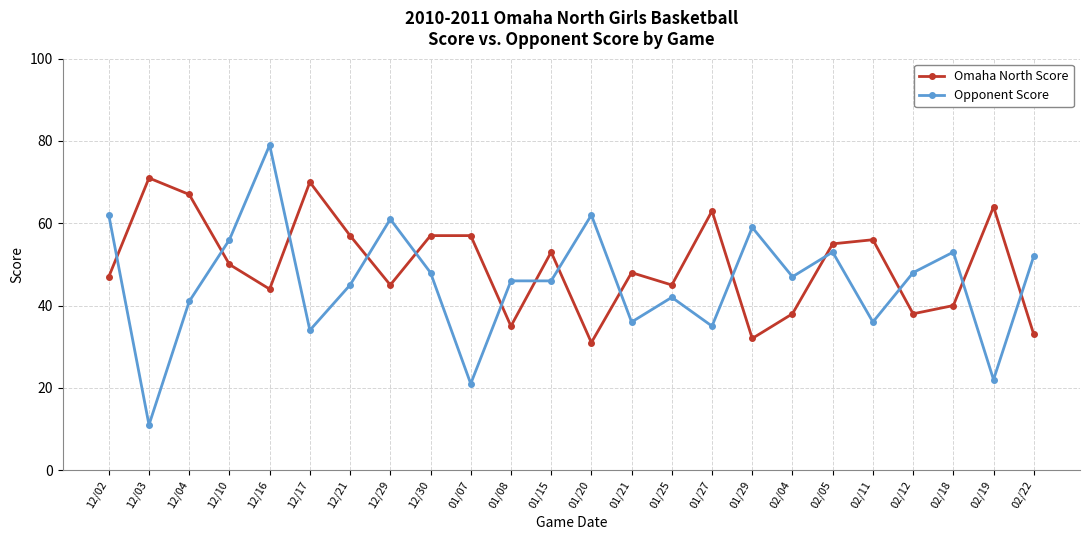

The value of Opponent Score at 01/20 is 62. True or false?

True